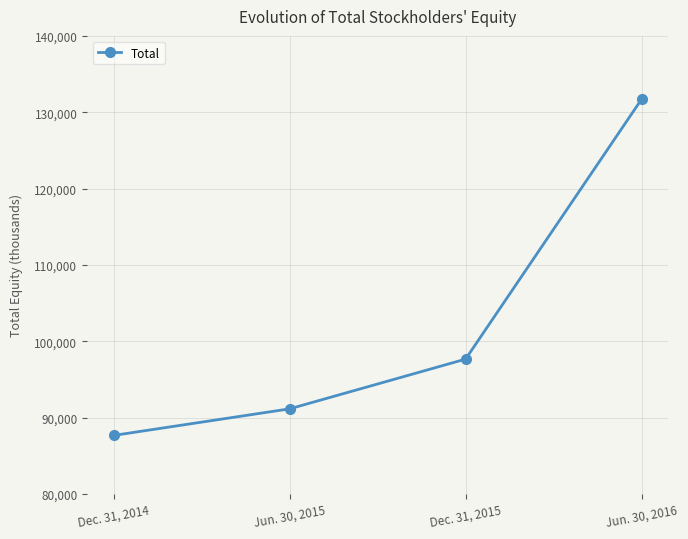

List the labels in order of value, largest first.

Jun. 30, 2016, Dec. 31, 2015, Jun. 30, 2015, Dec. 31, 2014